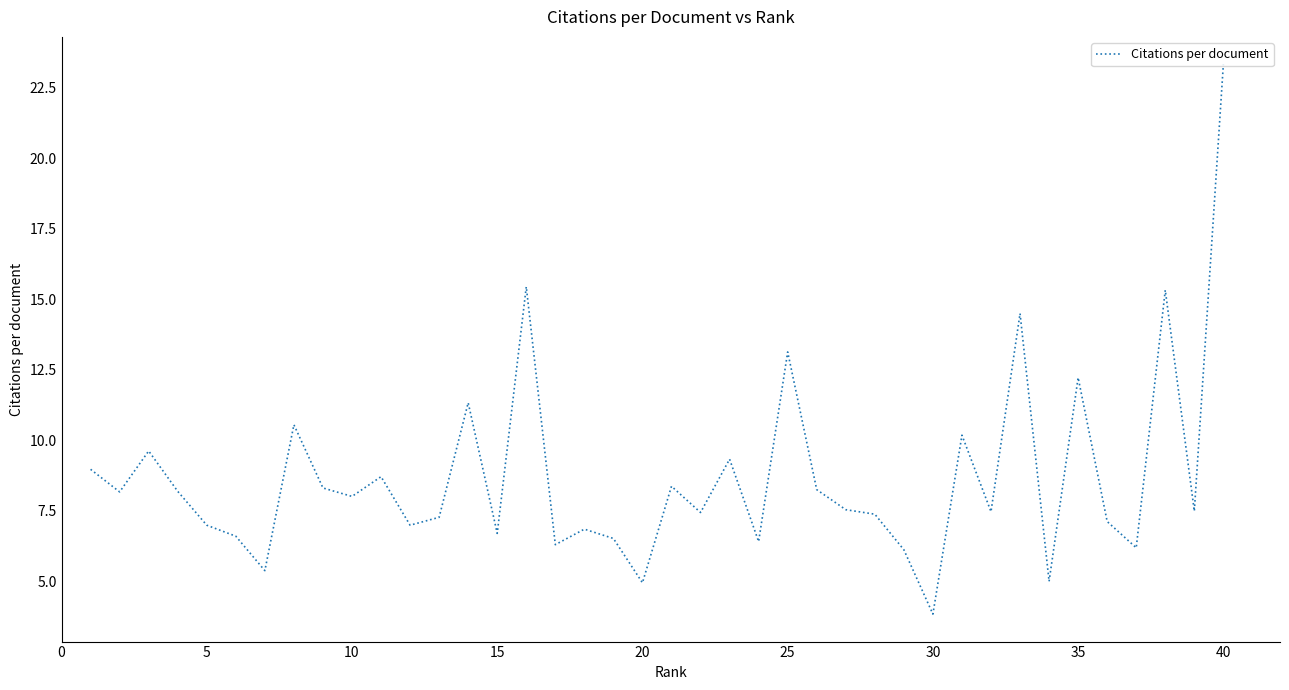

What is the difference between the maximum and minimum values?

19.5